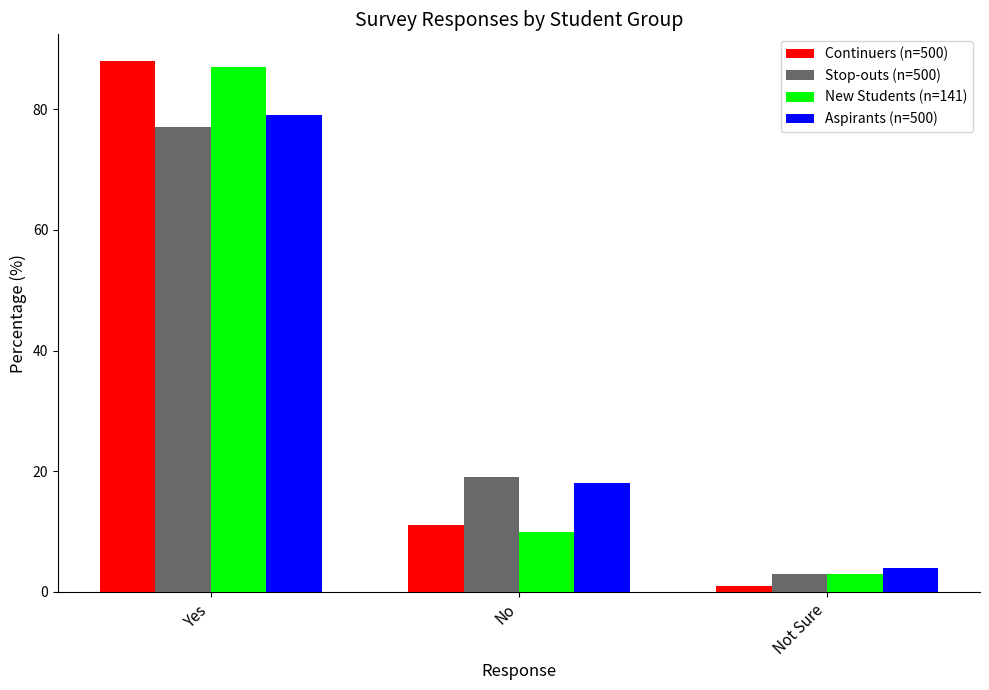

Reading left to right, what are all the values shown in this chart?

Continuers (n=500): Yes=88	No=11	Not Sure=1
Stop-outs (n=500): Yes=77	No=19	Not Sure=3
New Students (n=141): Yes=87	No=10	Not Sure=3
Aspirants (n=500): Yes=79	No=18	Not Sure=4